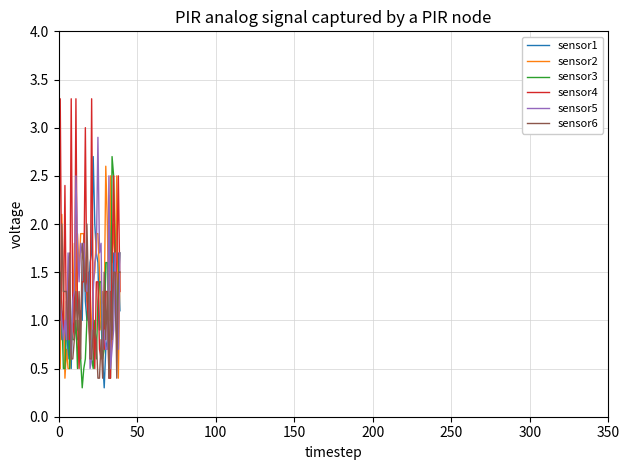

Which series has the largest range (max minus min)?

sensor4